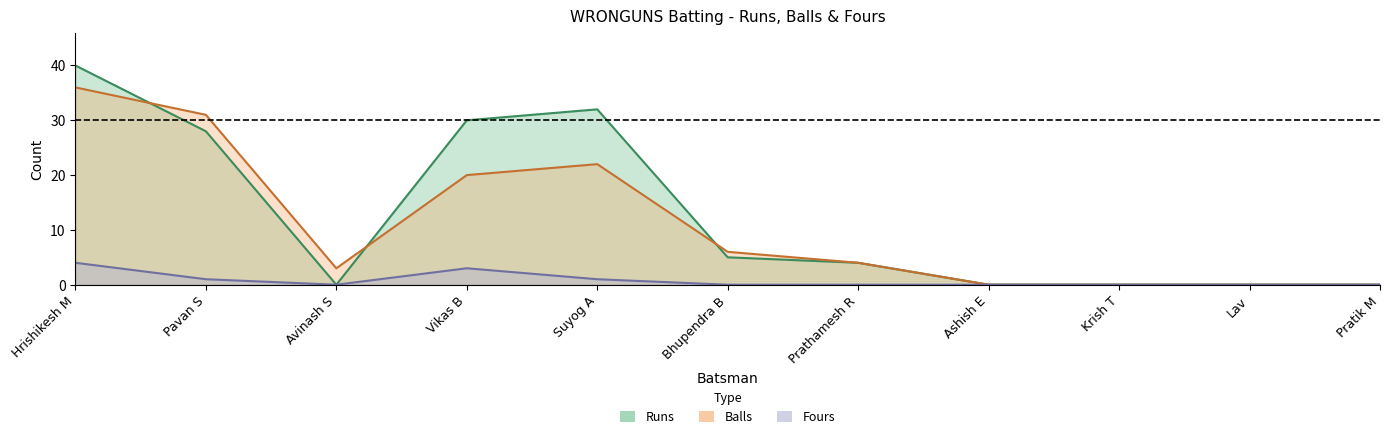

How many values in the Balls series are below 4?

5